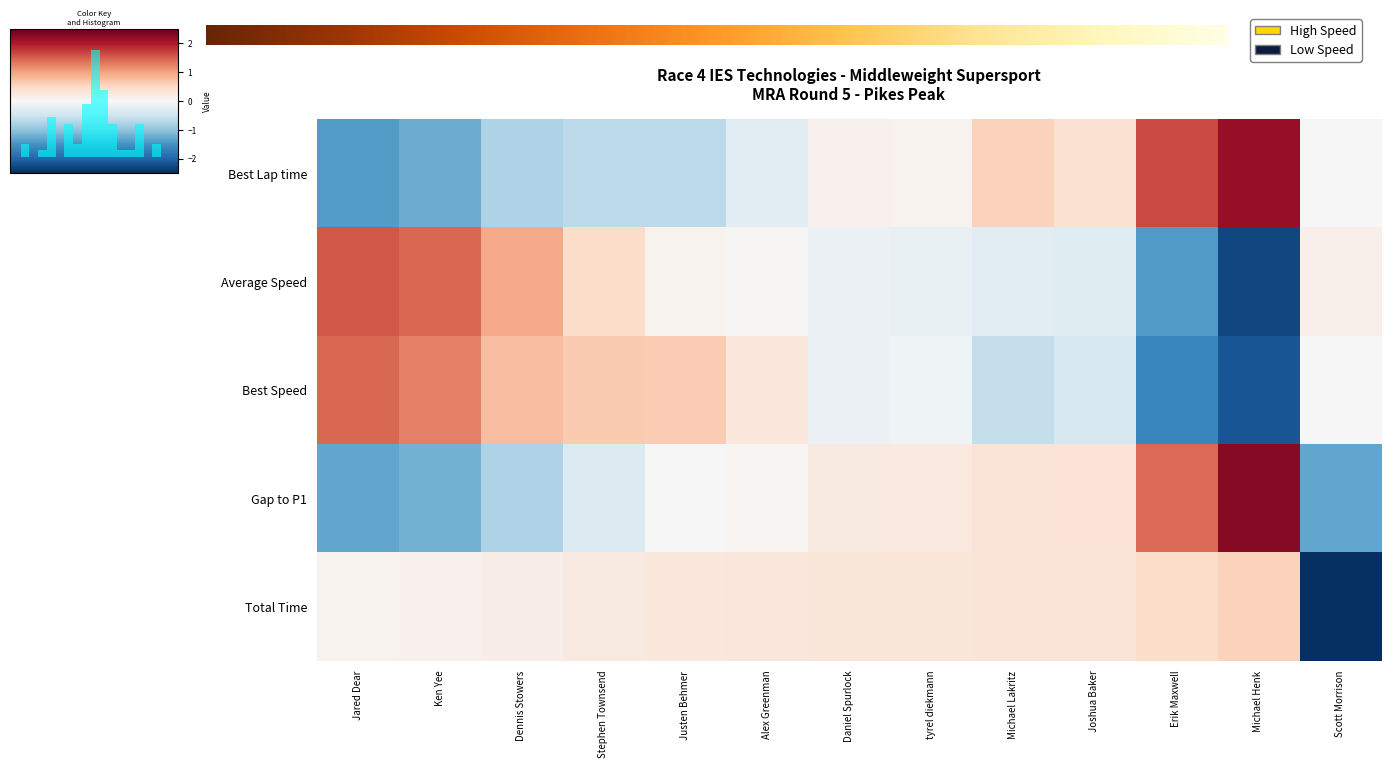

At which label does Best Lap time reach its peak?

Michael Henk